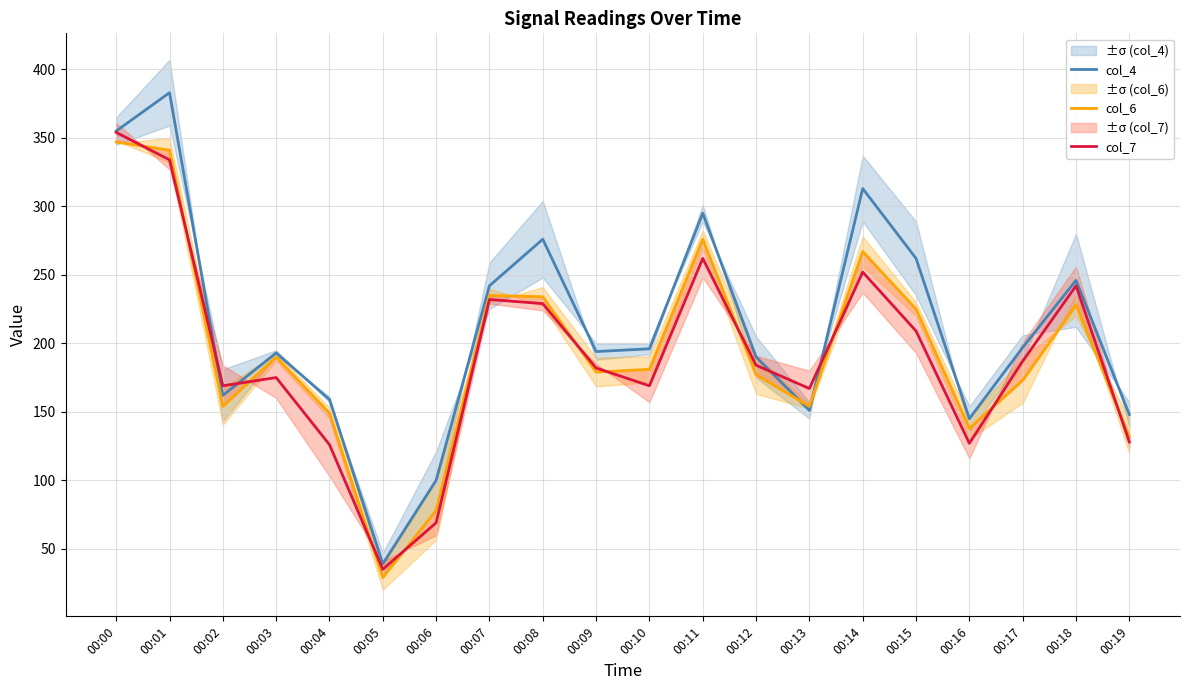

At which label is col_7 closest to 194?

00:17